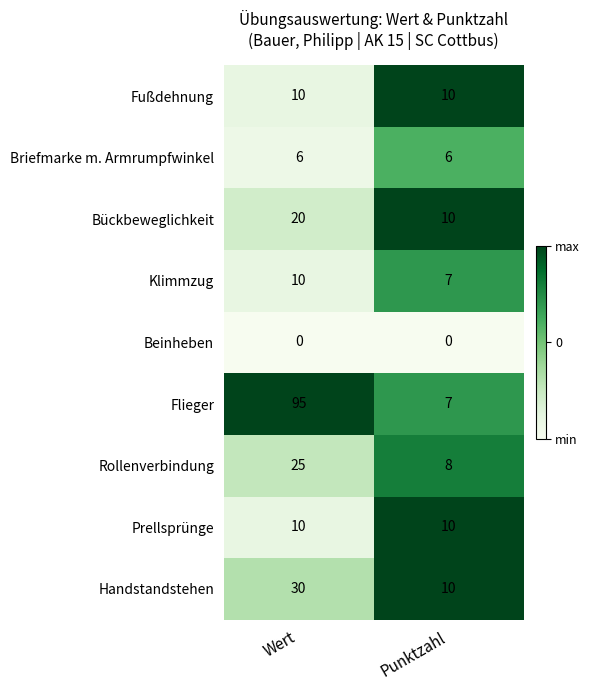

Which series has the largest total across all categories?

Flieger